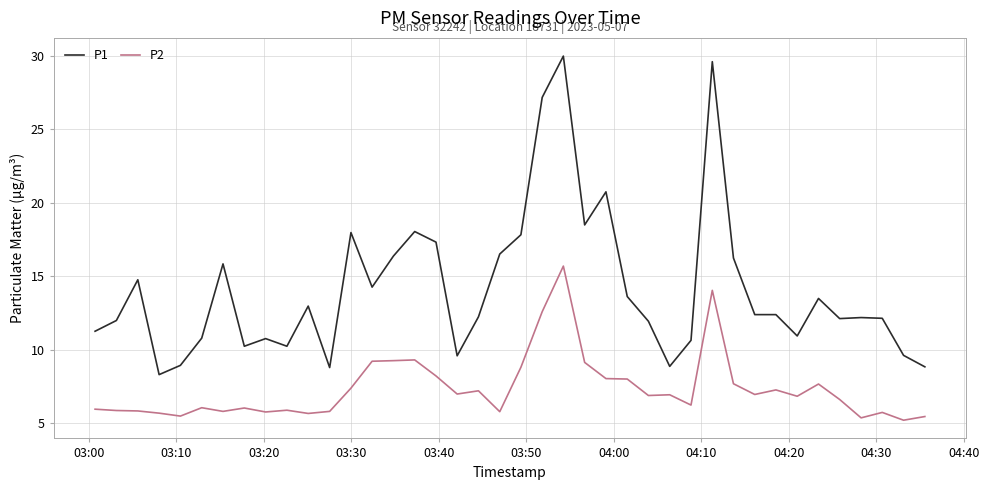

Which series has the largest range (max minus min)?

P1